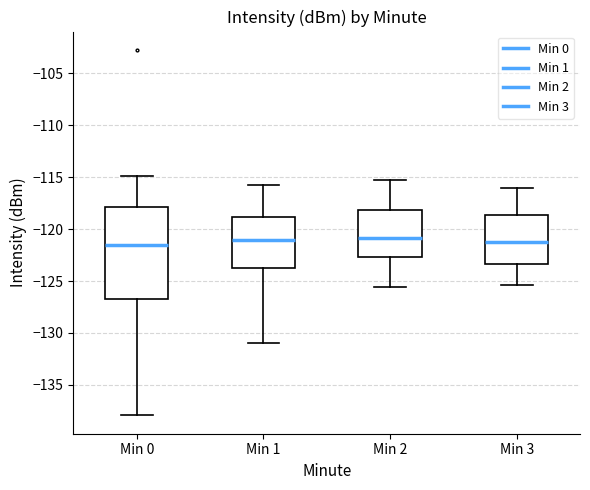

Reading left to right, transcribe this box plot: for each box, give where its median line is, the range the box spans, and where its two whiskers end, as read against the y-axis. The values are not printed on the chart, so give them approximately, as read against the axis.

Min 0: median -121.5, box -127.0 to -118.0, whiskers -138.0 to -115.0
Min 1: median -121.0, box -123.5 to -119.0, whiskers -131.0 to -116.0
Min 2: median -121.0, box -122.5 to -118.0, whiskers -125.5 to -115.0
Min 3: median -121.0, box -123.5 to -118.5, whiskers -125.5 to -116.0